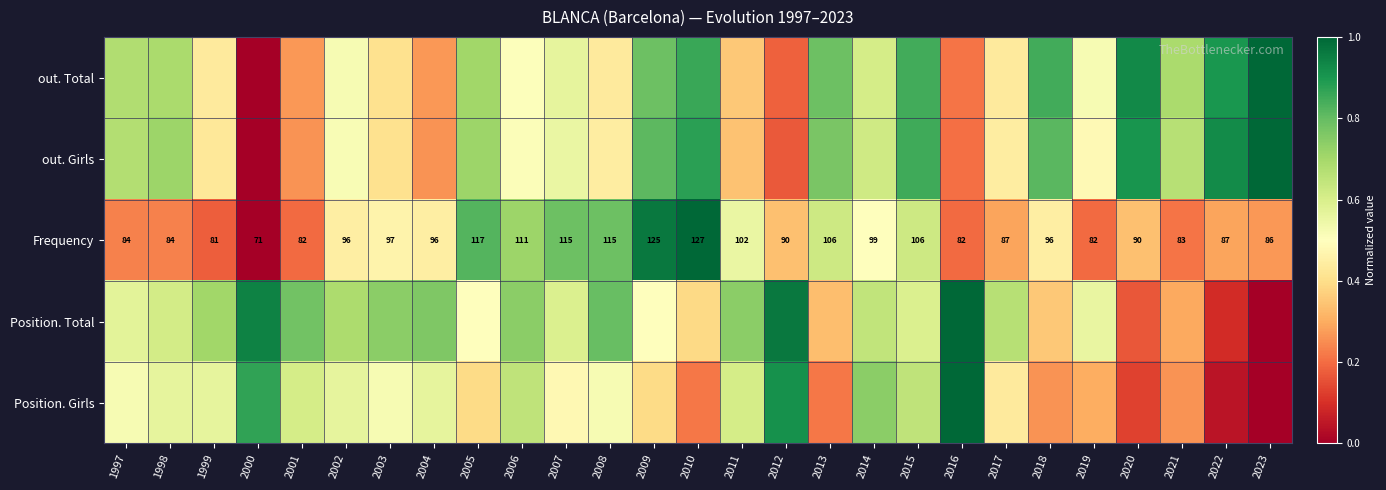

Which has a higher value, 2002 or 2014?

2014